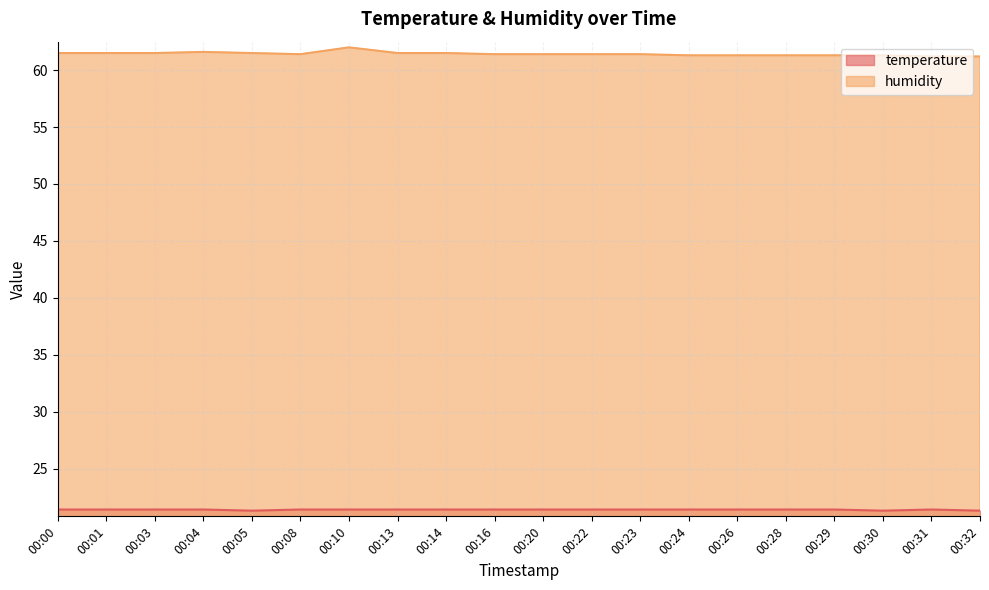

What is the difference between the maximum and minimum values in the temperature series?

0.1